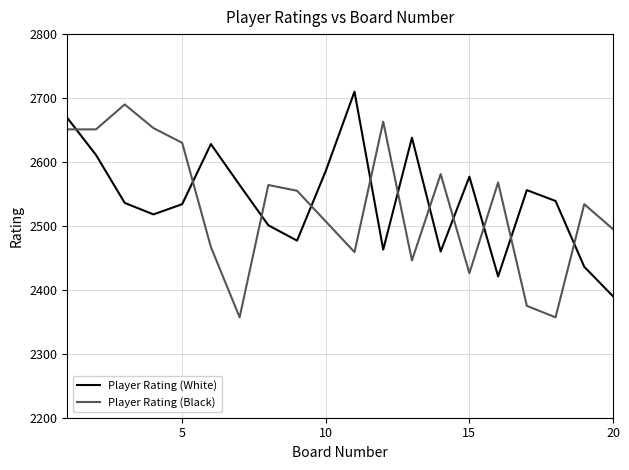

How many intersections are there between Player Rating (Black) and Player Rating (White)?

11